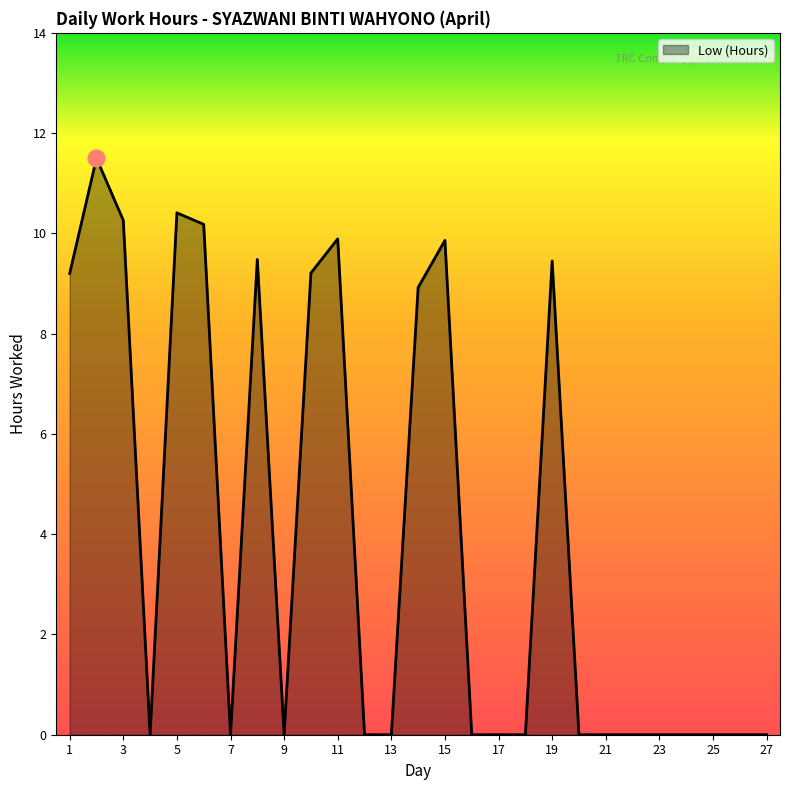

What is the difference between the maximum and minimum values?

11.5